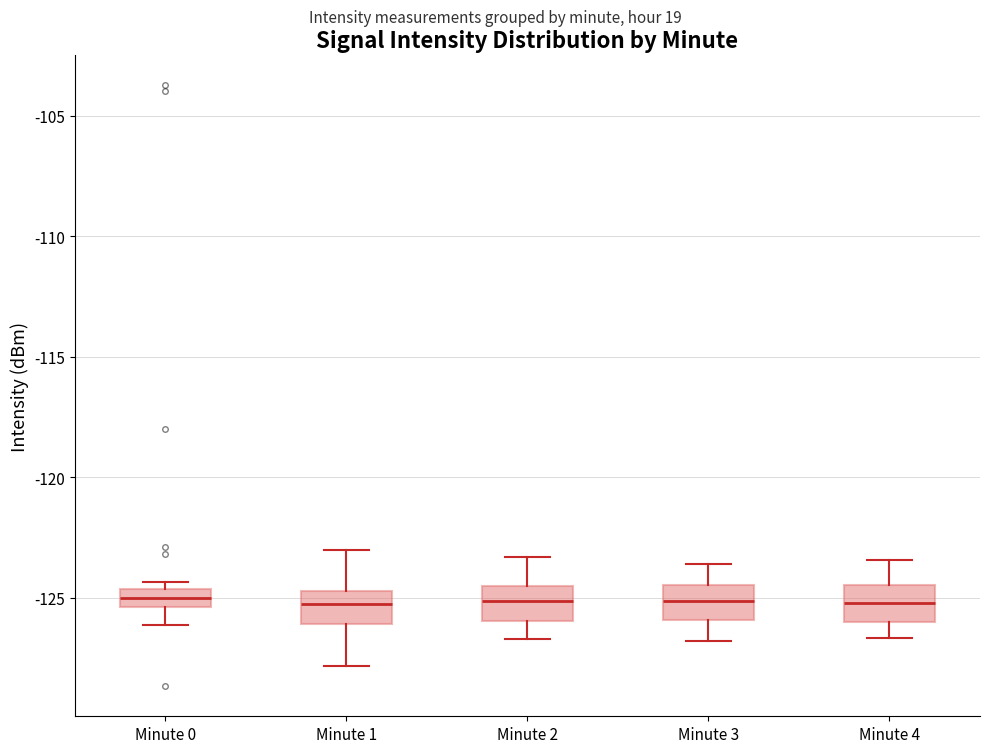

Where is the lower edge of the box for Minute 2 on the y-axis? The values are not printed on the chart, so give them approximately, as read against the axis.

-126.0